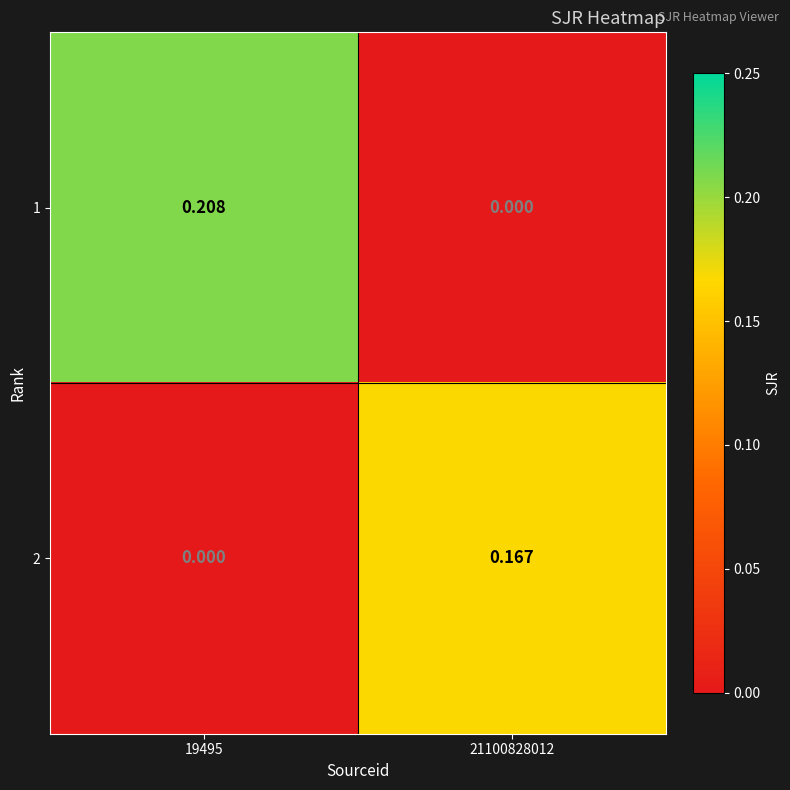

Is the value of 1 at 19495 greater than the value of 2 at 19495?

Yes